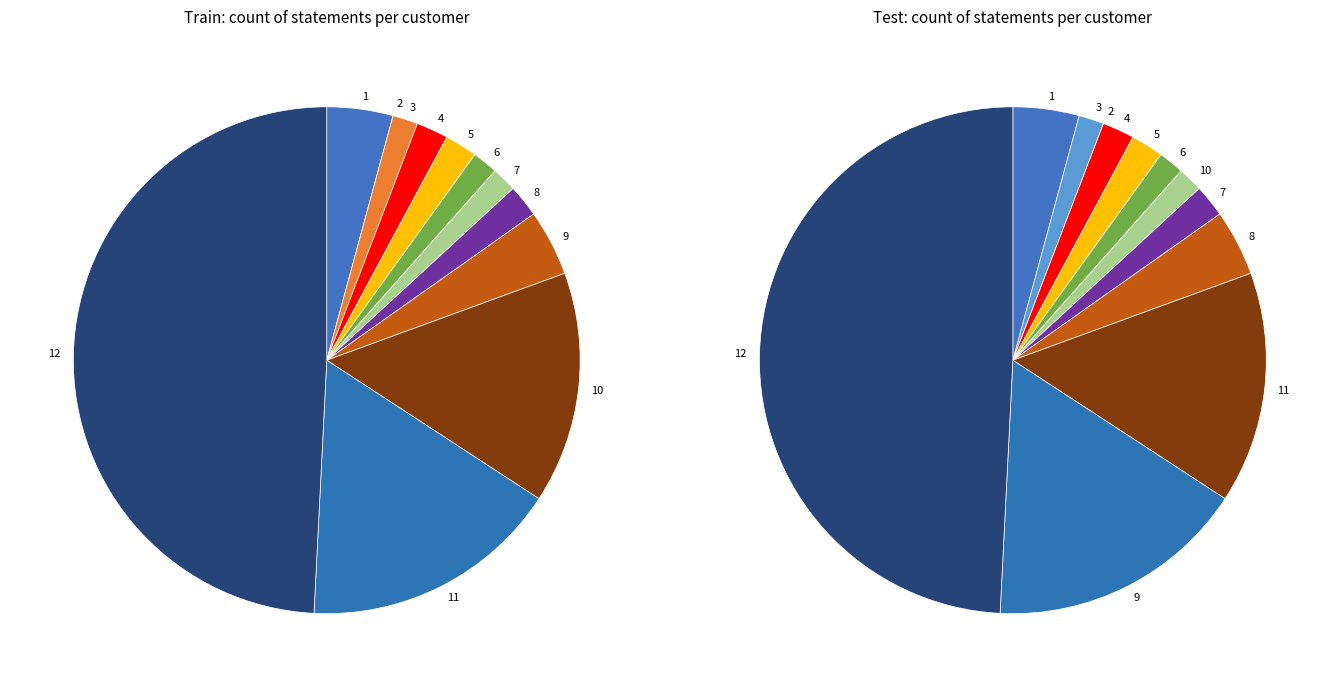

The 4 slice represents 1% of the pie. True or false?

False